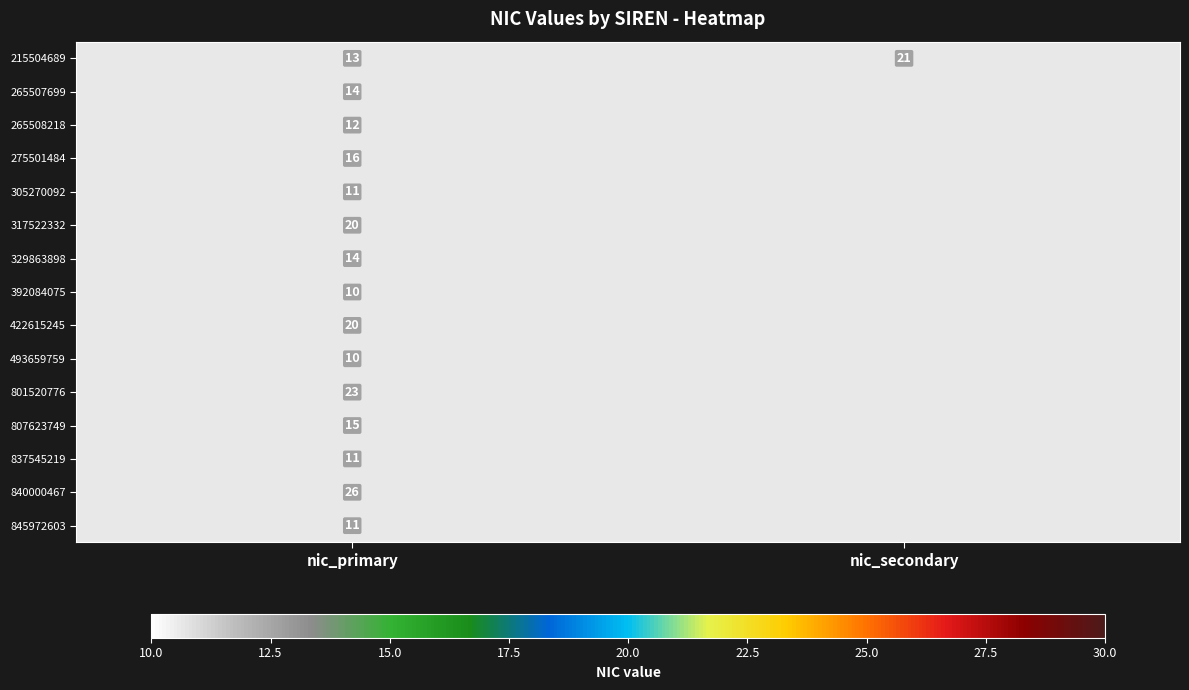

What is the smallest value displayed?

10.0